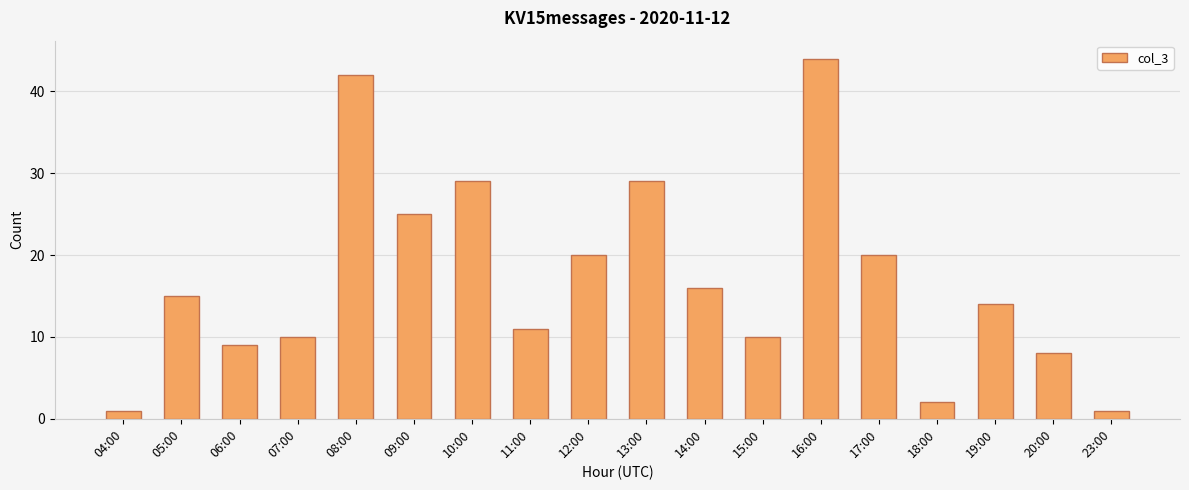

What is the maximum value shown in the chart?

44